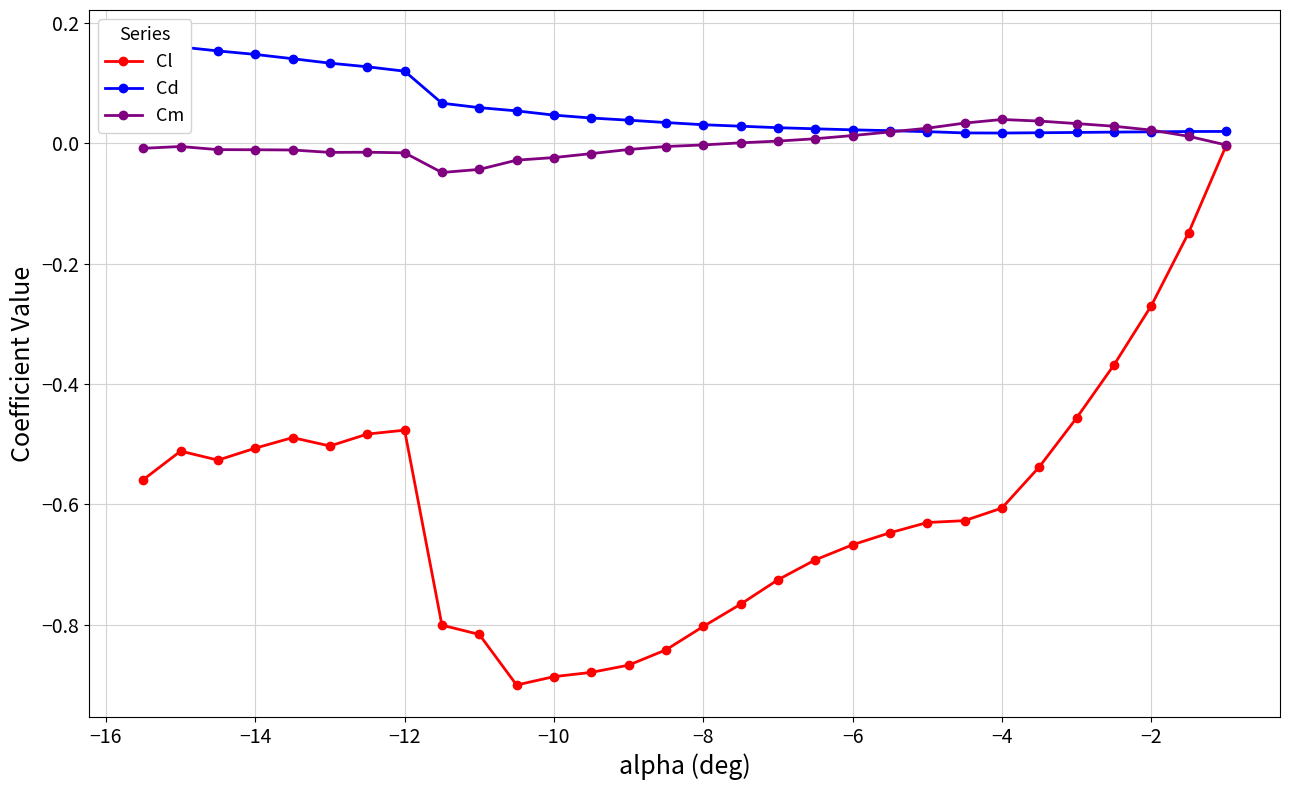

Reading right to left, what are all the values shown in this chart?

Cl: -0.0	-0.1	-0.3	-0.4	-0.5	-0.5	-0.6	-0.6	-0.6	-0.6	-0.7	-0.7	-0.7	-0.8	-0.8	-0.8	-0.9	-0.9	-0.9	-0.9	-0.8	-0.8	-0.5	-0.5	-0.5	-0.5	-0.5	-0.5	-0.5	-0.6
Cd: 0.0	0.0	0.0	0.0	0.0	0.0	0.0	0.0	0.0	0.0	0.0	0.0	0.0	0.0	0.0	0.0	0.0	0.0	0.0	0.1	0.1	0.1	0.1	0.1	0.1	0.1	0.1	0.2	0.2	0.2
Cm: -0.0	0.0	0.0	0.0	0.0	0.0	0.0	0.0	0.0	0.0	0.0	0.0	0.0	0.0	-0.0	-0.0	-0.0	-0.0	-0.0	-0.0	-0.0	-0.0	-0.0	-0.0	-0.0	-0.0	-0.0	-0.0	-0.0	-0.0